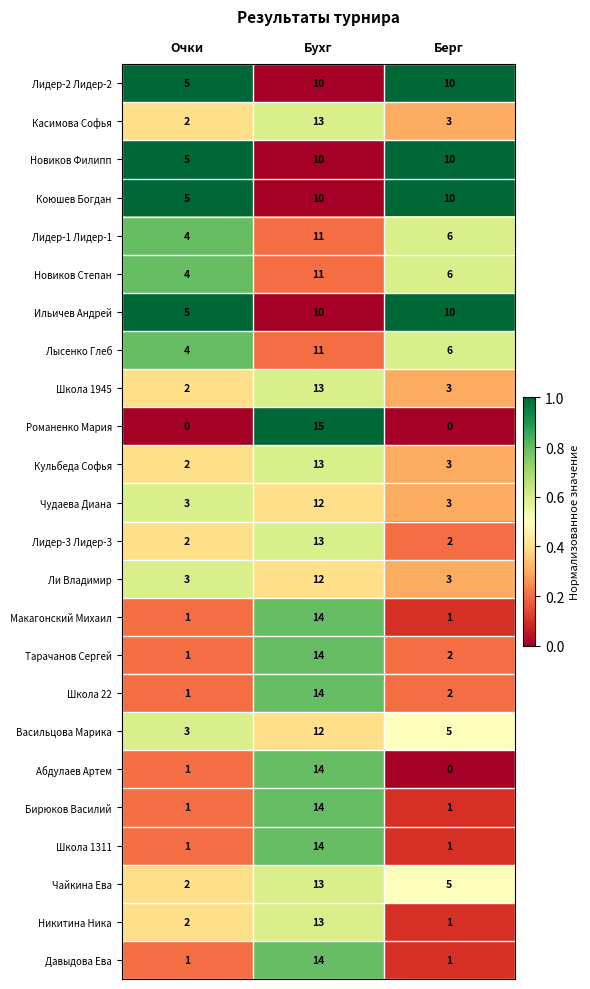

Which series has the largest range (max minus min)?

Романенко Мария